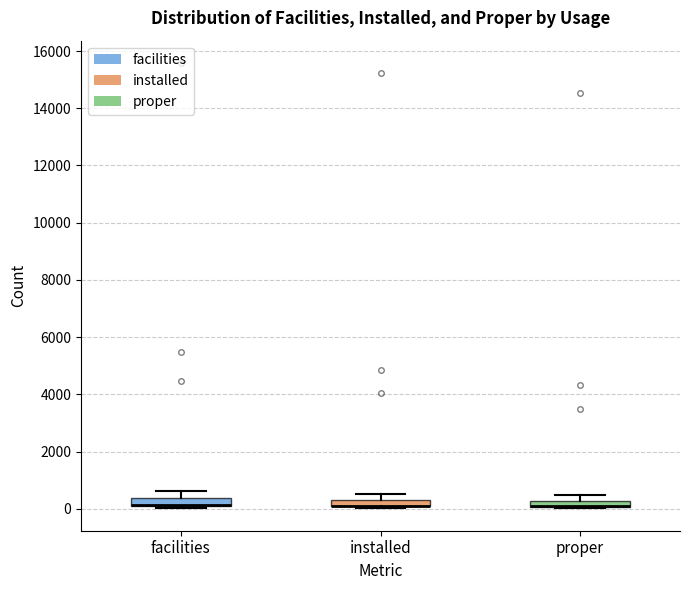

Where is the upper edge of the box for proper on the y-axis? The values are not printed on the chart, so give them approximately, as read against the axis.

200